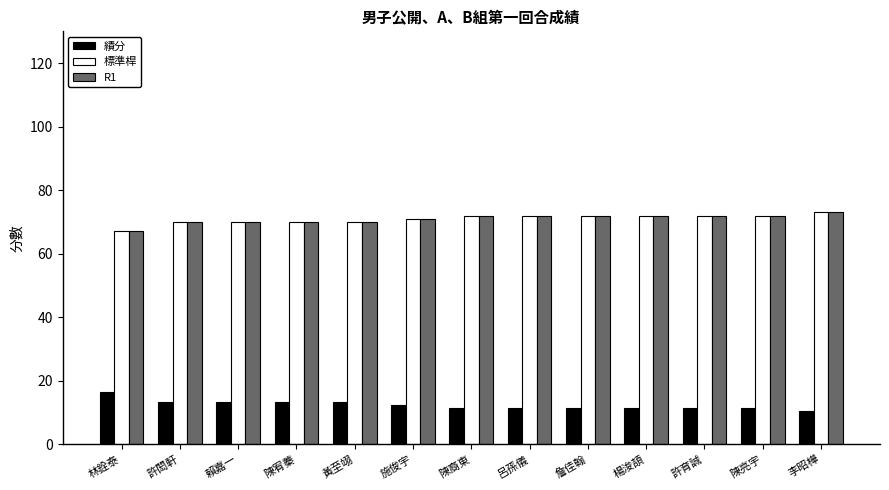

What is the greatest value displayed?

73.0